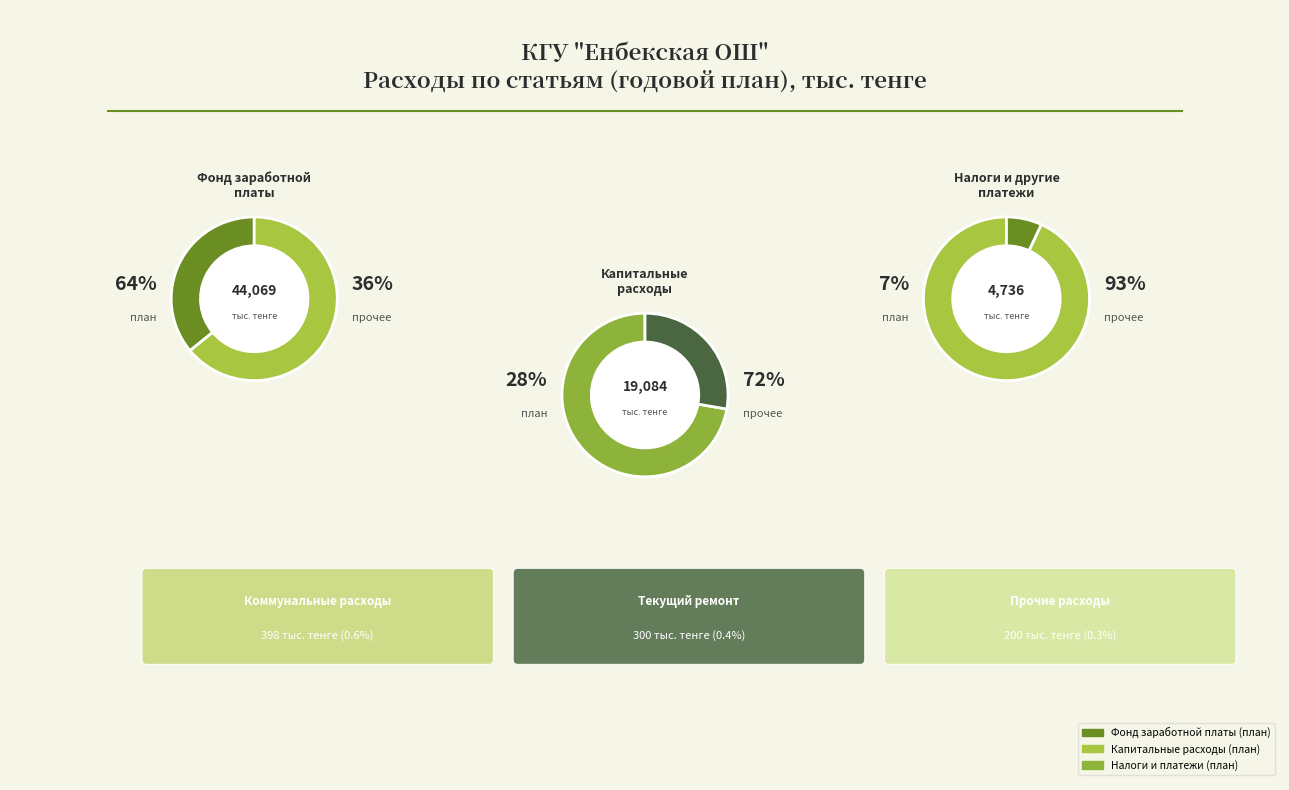

The Коммунальные расходы slice represents 10% of the pie. True or false?

False